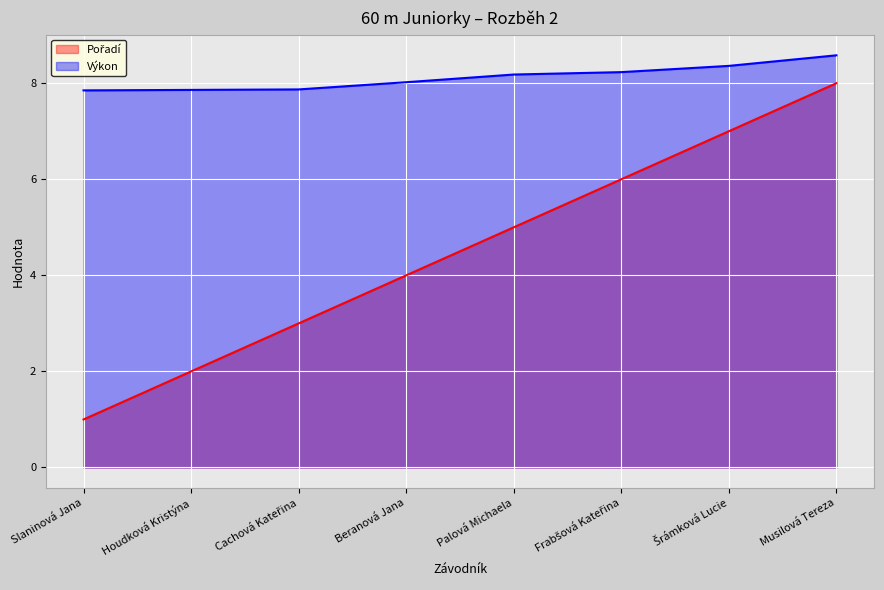

True or false: Výkon has a value of 8.6 at Musilová Tereza.

True